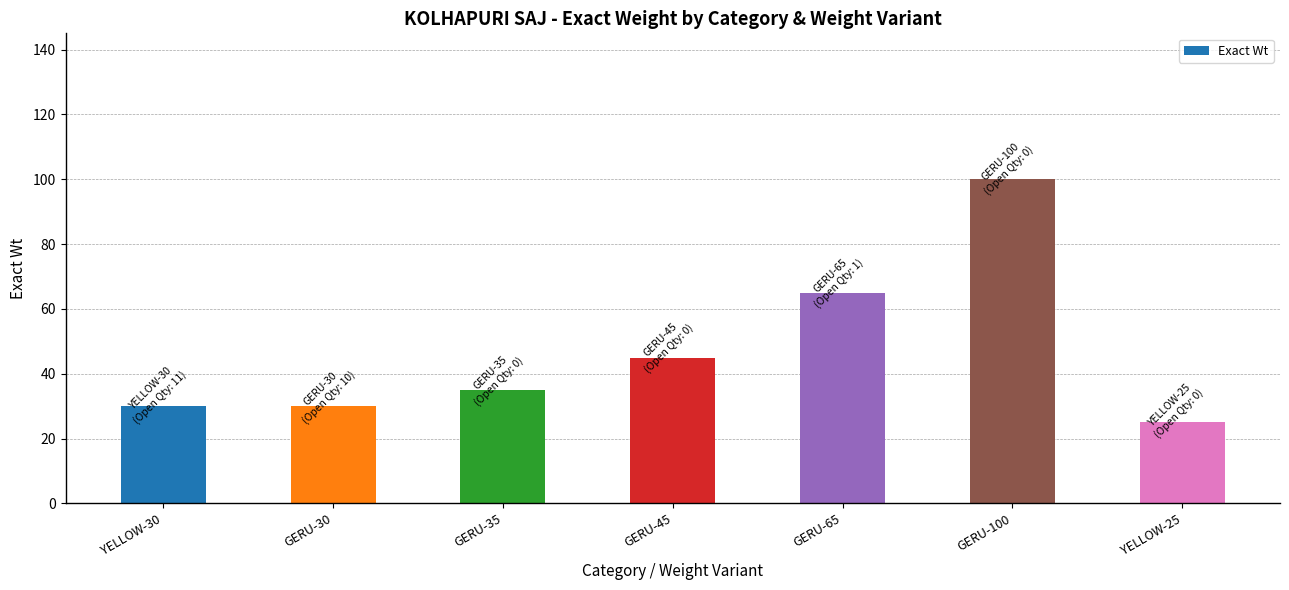

Reading left to right, list all the values displayed in this chart.

30	30	35	45	65	100	25